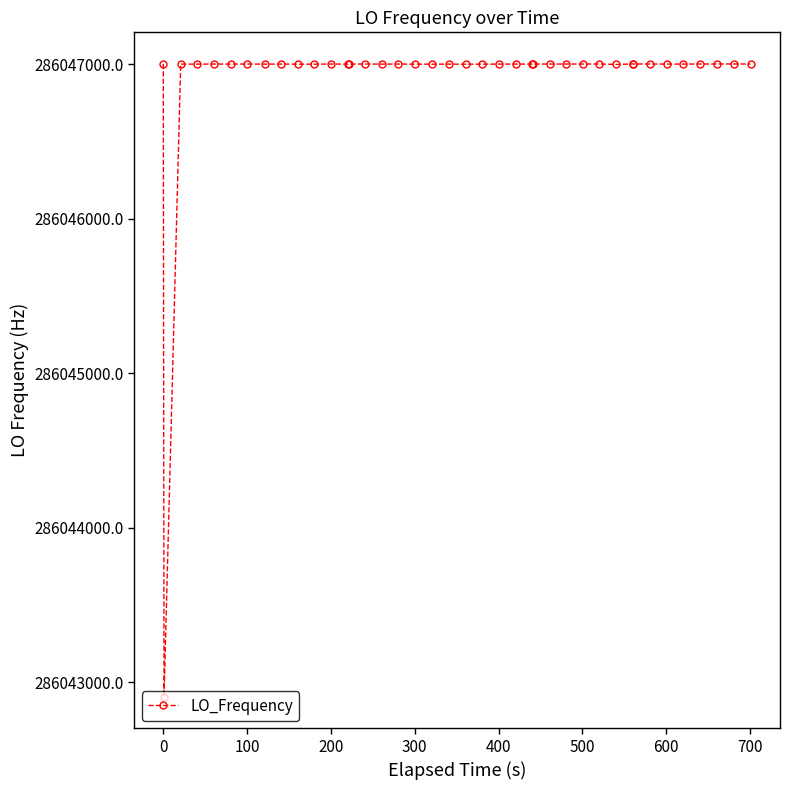

What is the value of the 17th point from the left?

286047000.6